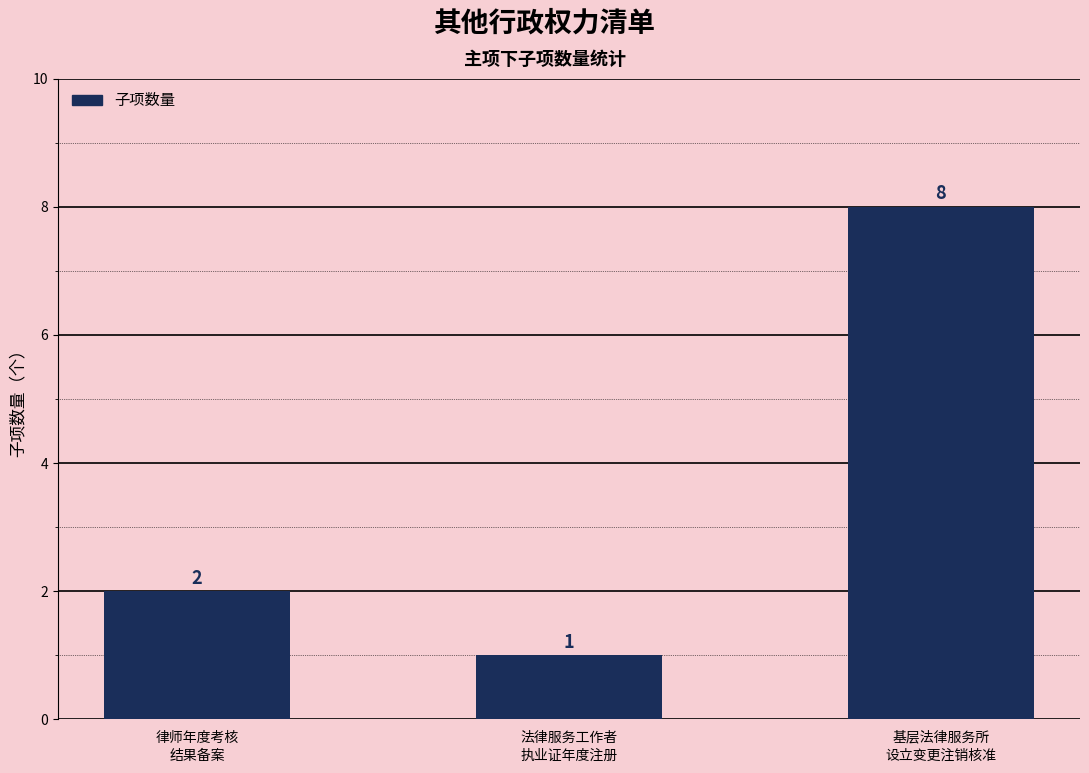

Reading left to right, list all the values displayed in this chart.

2	1	8